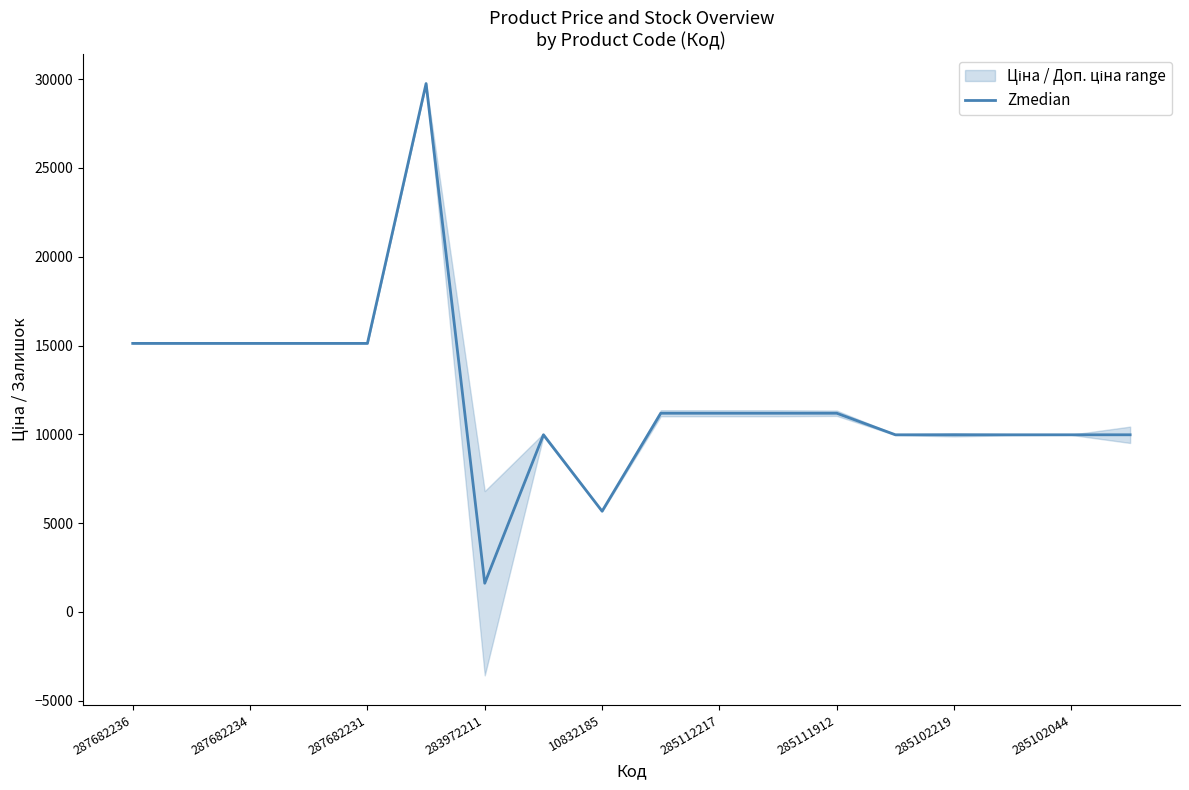

True or false: Zmedian has a value of 9665.8 at 10832185.

False